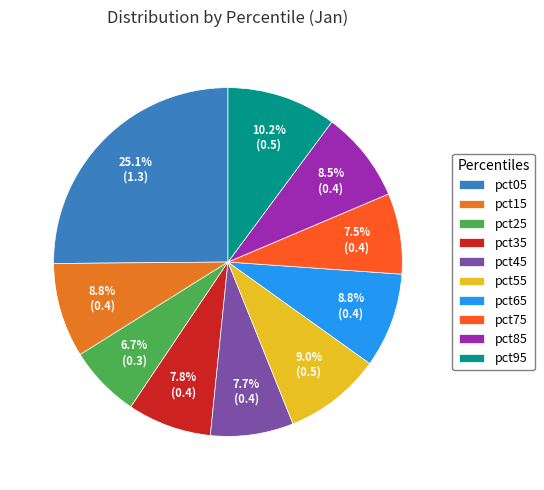

What is the largest slice in the pie chart?

pct05